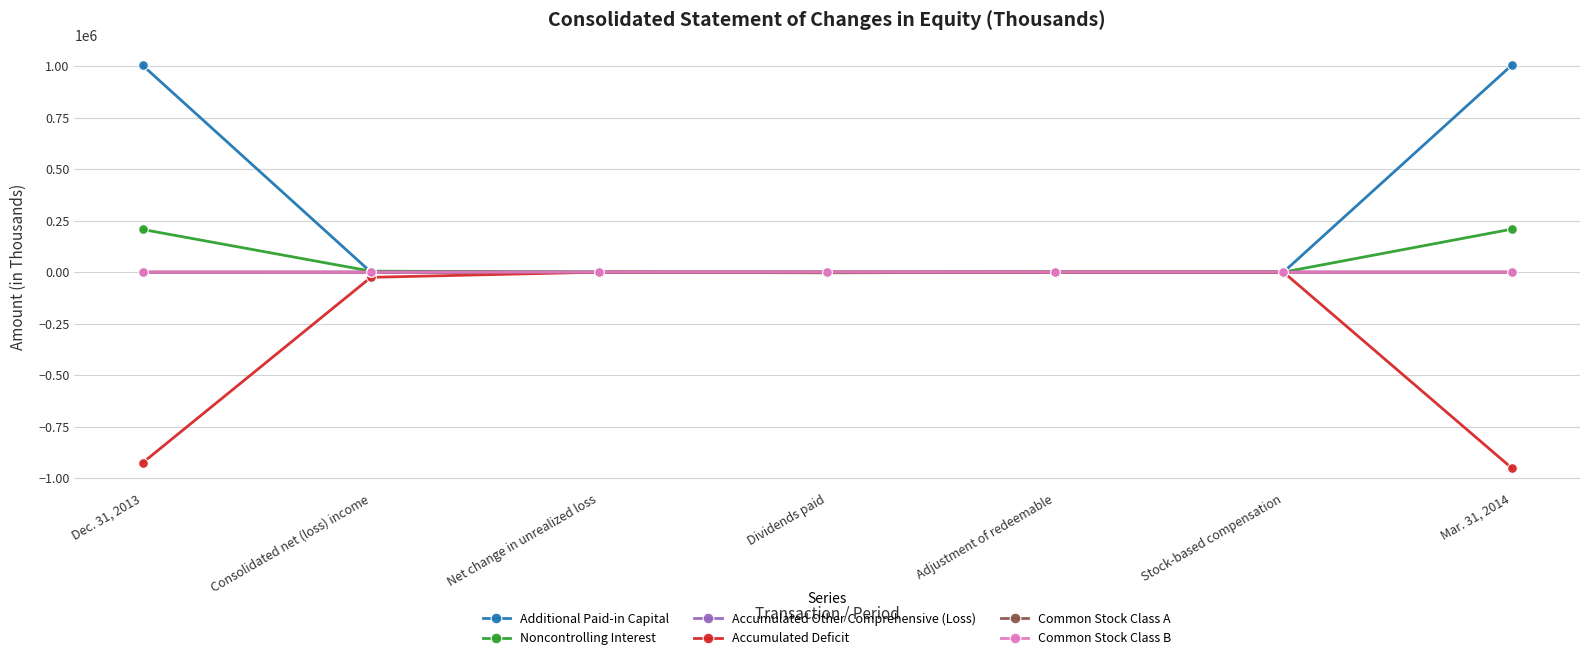

True or false: Common Stock Class A and Common Stock Class B cross at least once.

False